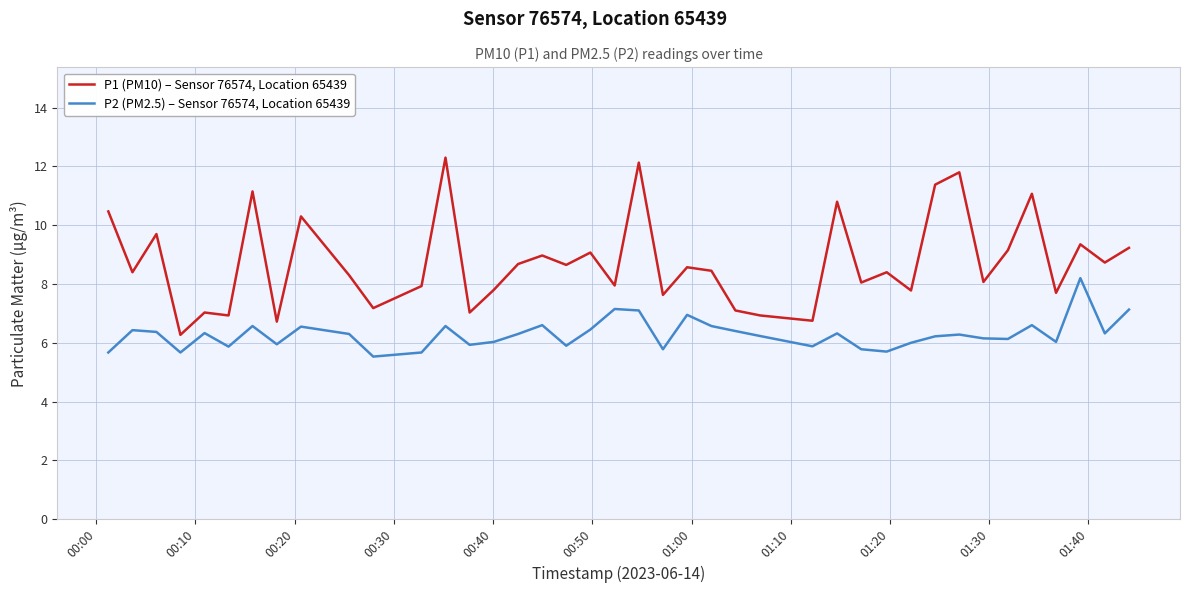

Which series has the largest total across all categories?

P1 (PM10) – Sensor 76574, Location 65439